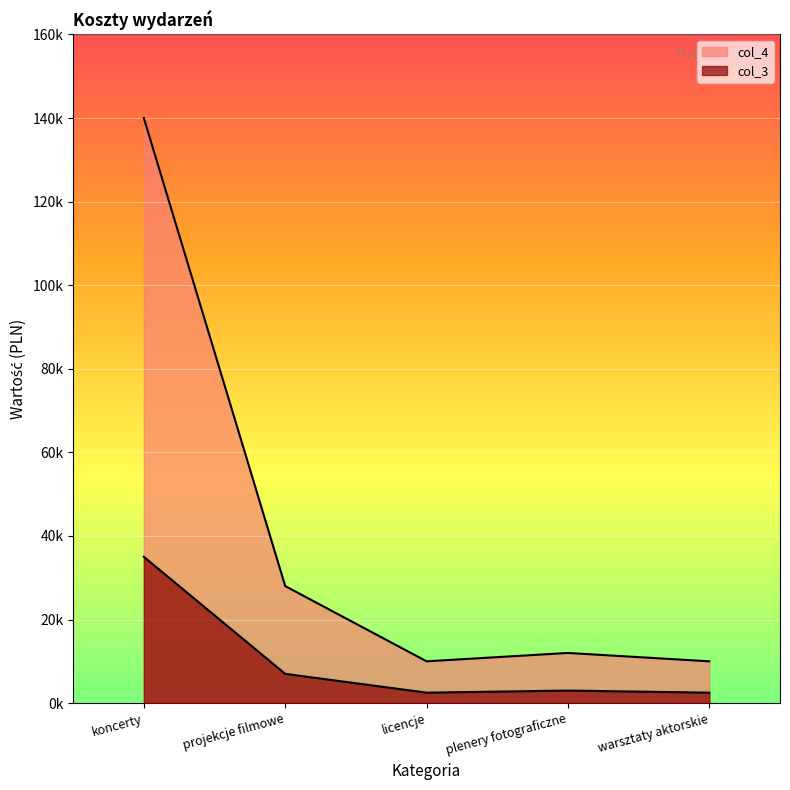

Where does the col_3 series first go above 3000?

koncerty